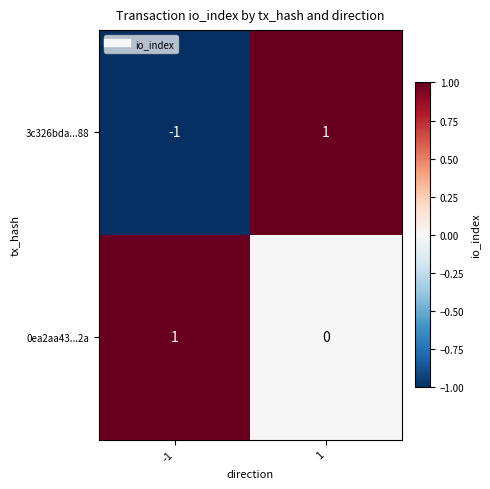

The 3c326bda...88 series shows 0 at 1. True or false?

False